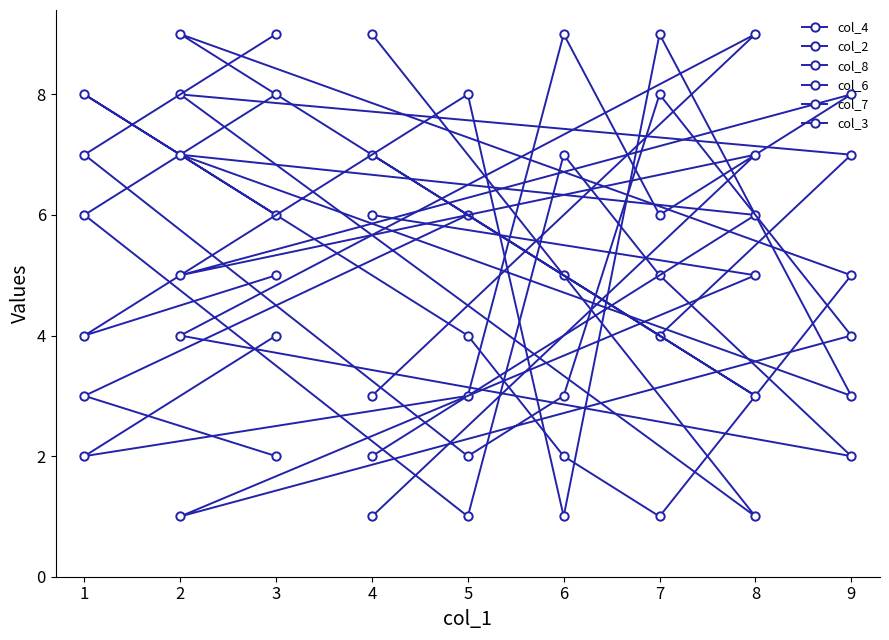

What is the smallest value displayed?

1